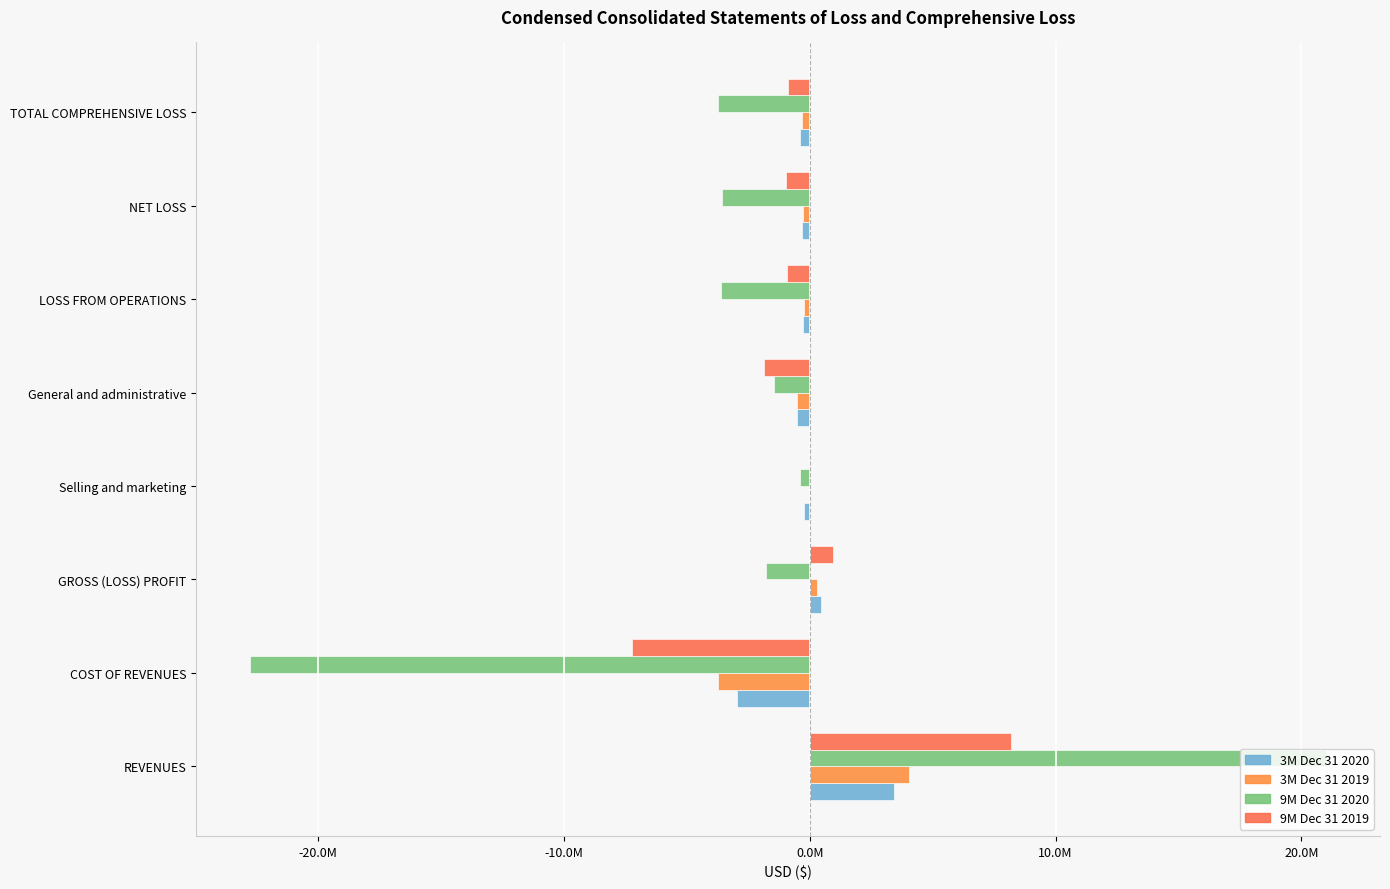

At which label does 9M Dec 31 2019 reach its peak?

REVENUES